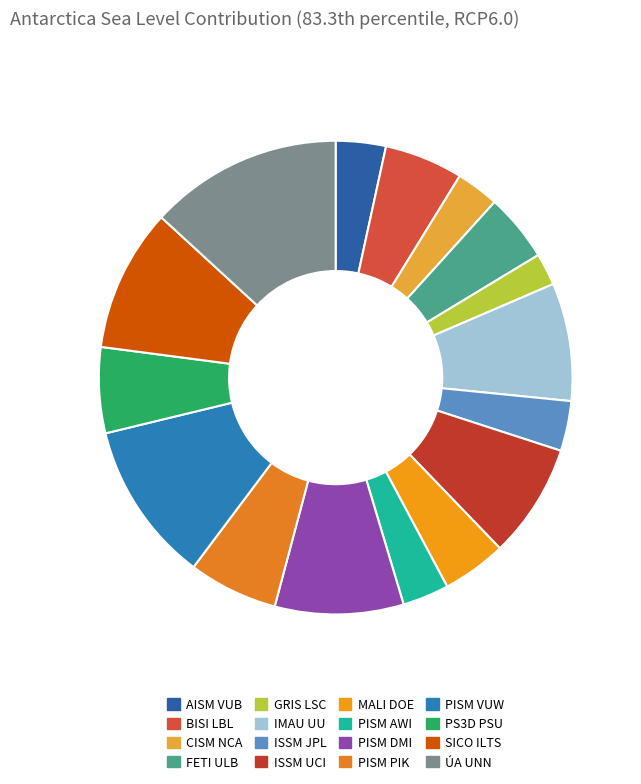

Is ISSM UCI the majority of the pie?

No